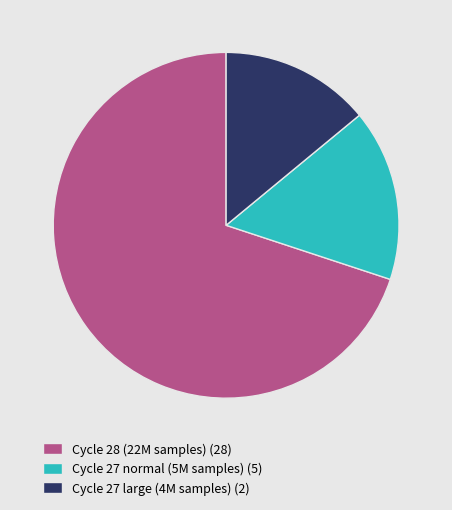

Rank the categories by value from lowest to highest.

Cycle 27 large (4M samples) (2), Cycle 27 normal (5M samples) (5), Cycle 28 (22M samples) (28)